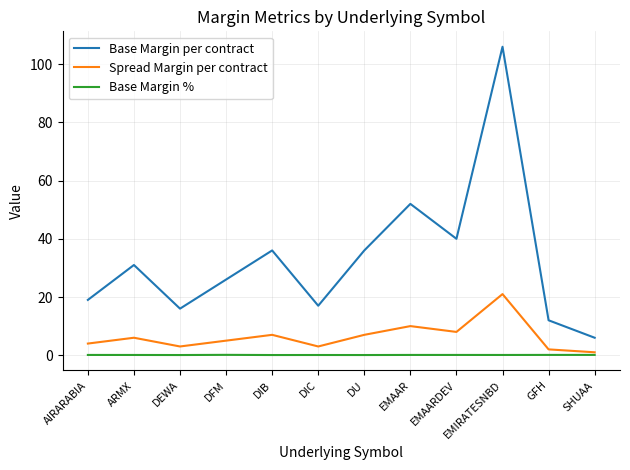

Reading left to right, what are all the values shown in this chart?

Base Margin per contract: AIRARABIA=19.0	ARMX=31.0	DEWA=16.0	DFM=26.0	DIB=36.0	DIC=17.0	DU=36.0	EMAAR=52.0	EMAARDEV=40.0	EMIRATESNBD=106.0	GFH=12.0	SHUAA=6.0
Spread Margin per contract: AIRARABIA=4.0	ARMX=6.0	DEWA=3.0	DFM=5.0	DIB=7.0	DIC=3.0	DU=7.0	EMAAR=10.0	EMAARDEV=8.0	EMIRATESNBD=21.0	GFH=2.0	SHUAA=1.0
Base Margin %: AIRARABIA=0.1	ARMX=0.1	DEWA=0.1	DFM=0.1	DIB=0.1	DIC=0.1	DU=0.1	EMAAR=0.1	EMAARDEV=0.1	EMIRATESNBD=0.1	GFH=0.1	SHUAA=0.1